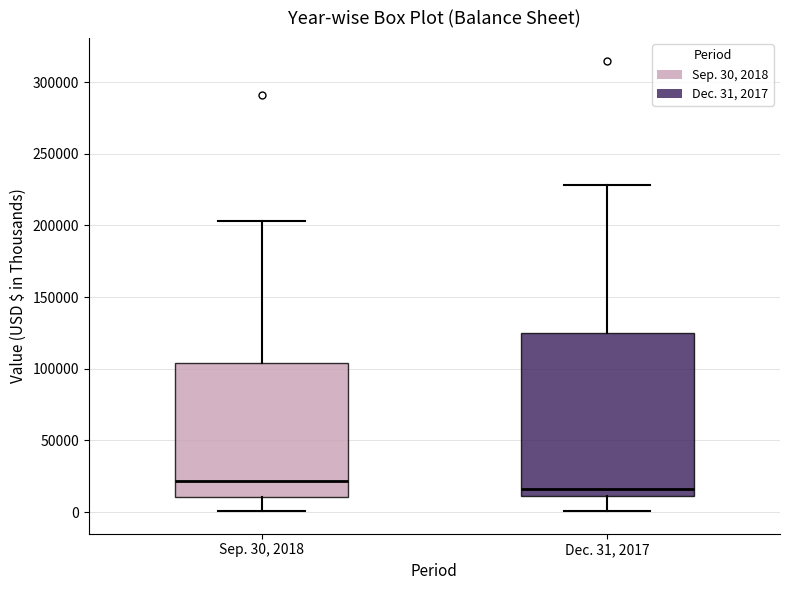

Comparing the boxes themselves (not the whiskers), which one is the tallest?

Dec. 31, 2017